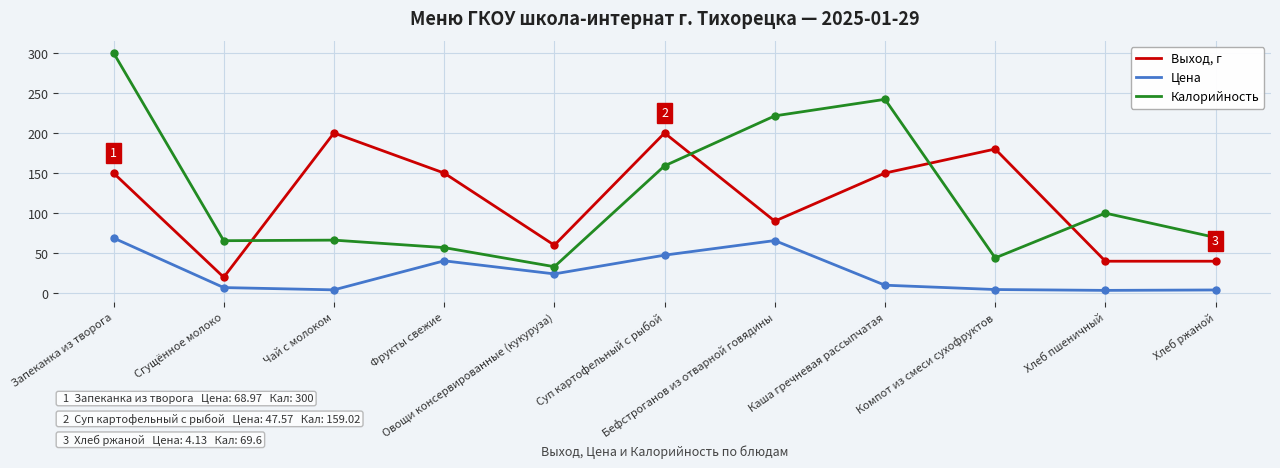

Which series has the largest total across all categories?

Калорийность